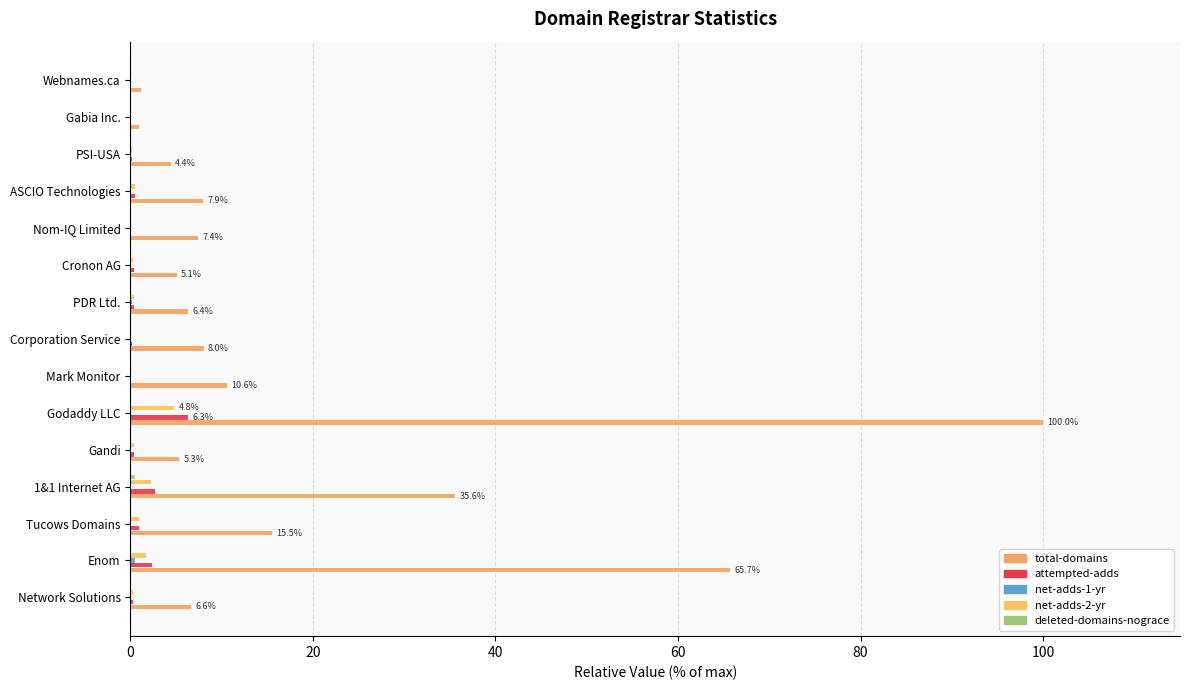

How many data points does each series have?

15